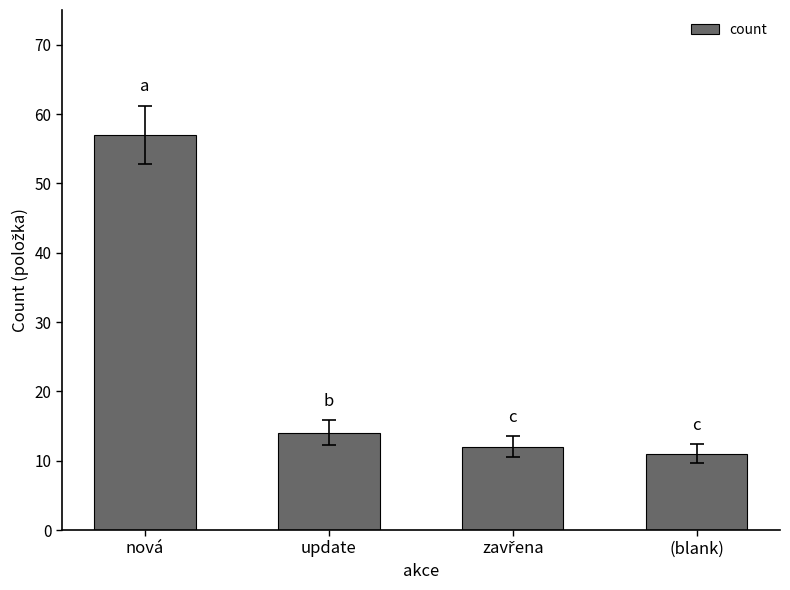

How many values are below 14?

2